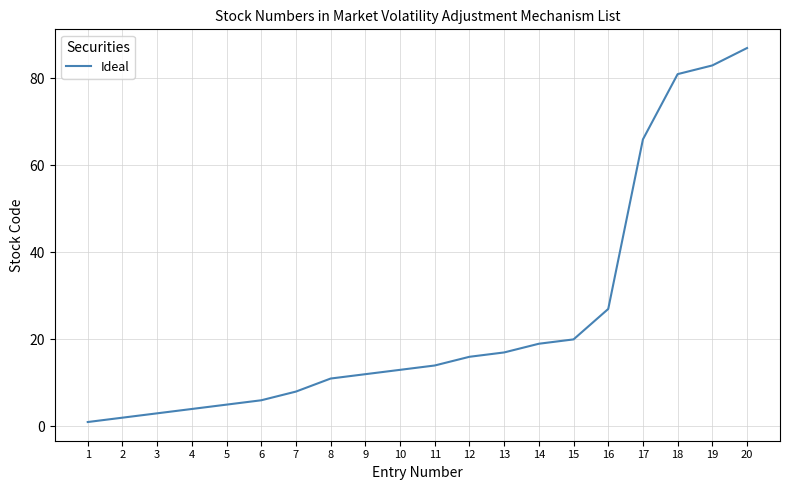

Rank the categories by value from highest to lowest.

20, 19, 18, 17, 16, 15, 14, 13, 12, 11, 10, 9, 8, 7, 6, 5, 4, 3, 2, 1